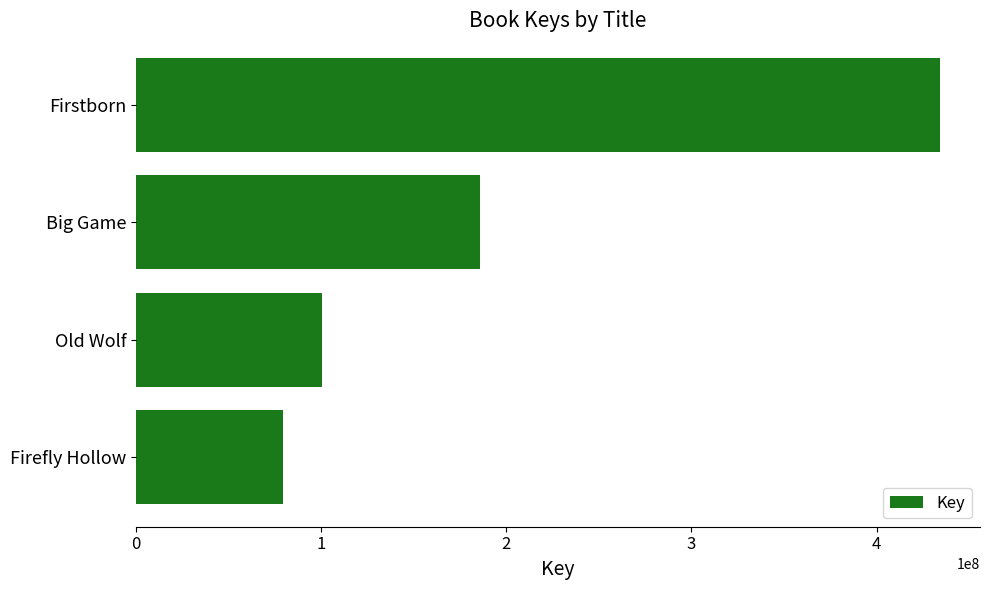

What is the average value?

199900562